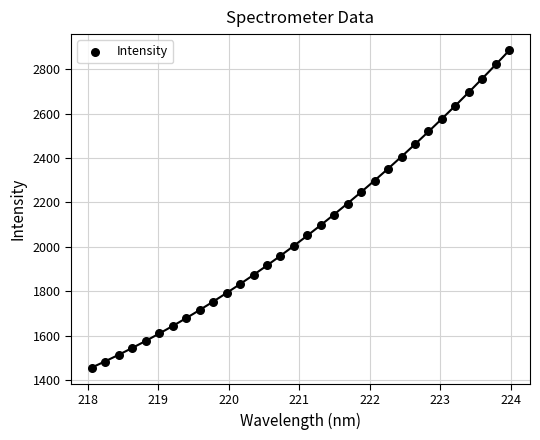

What is the range of X values (max minus min)?

5.9